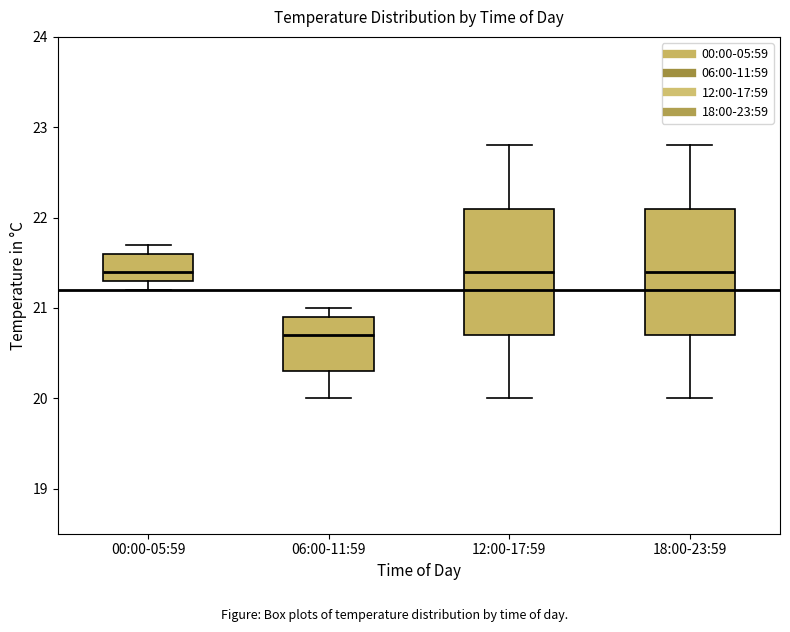

Which box has the lowest median line?

06:00-11:59